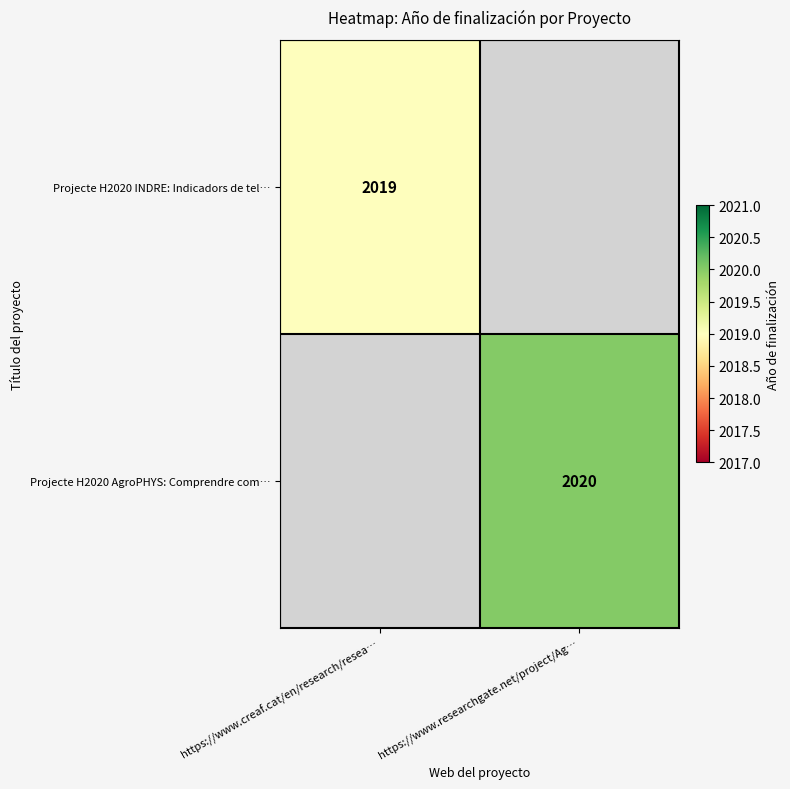

Between https://www.researchgate.net/project/Ag… and https://www.creaf.cat/en/research/resea…, which is larger?

https://www.creaf.cat/en/research/resea…